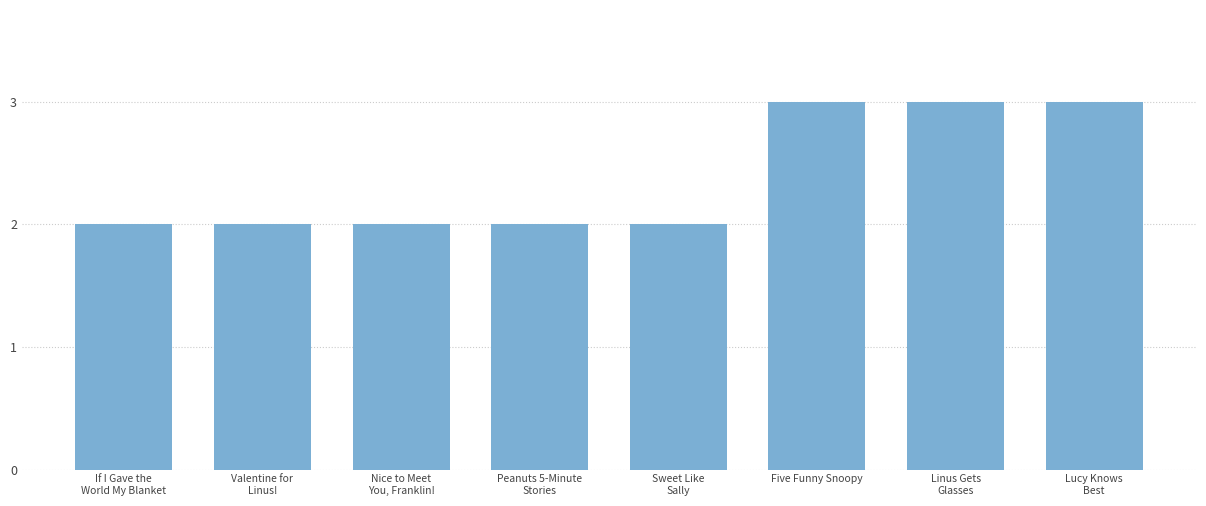

What is the minimum value shown in the chart?

2